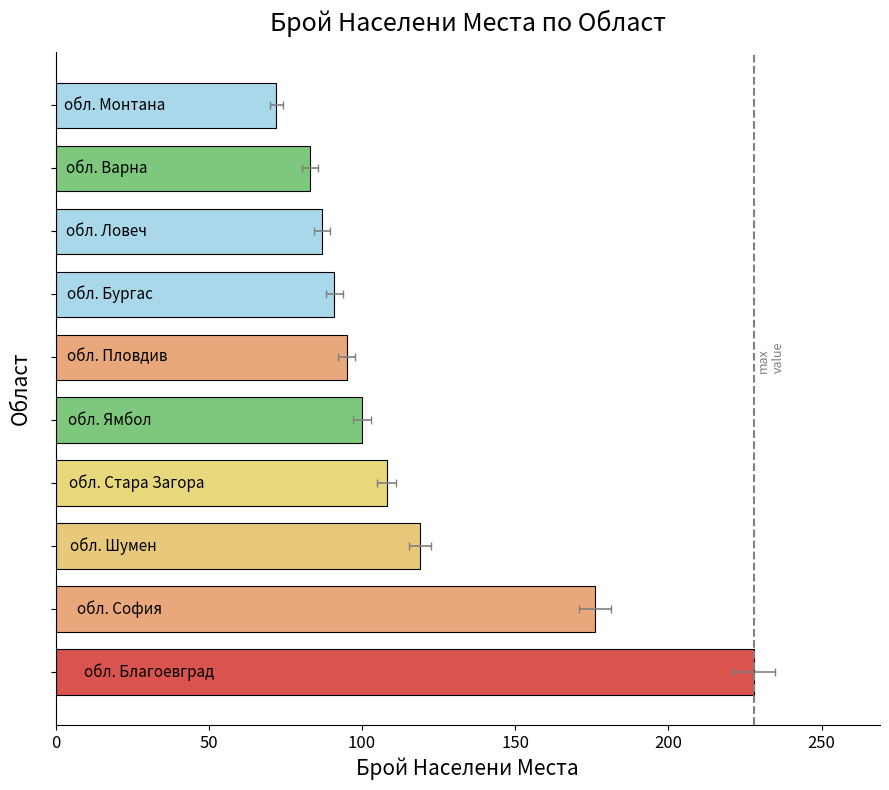

How many data points does each series have?

10